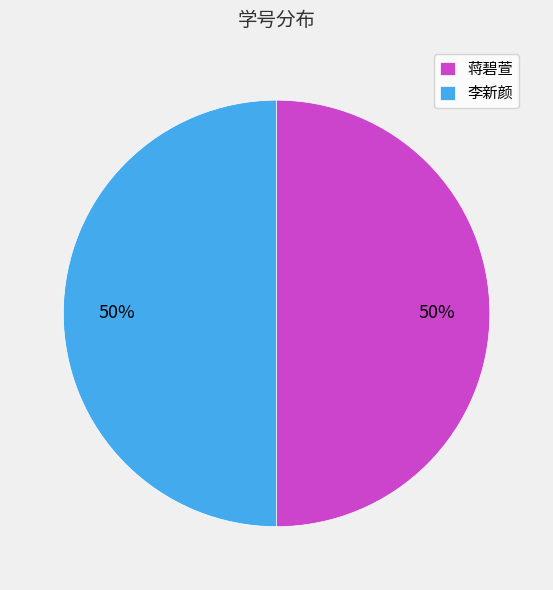

To the nearest percent, what portion does 李新颜 represent?

50%